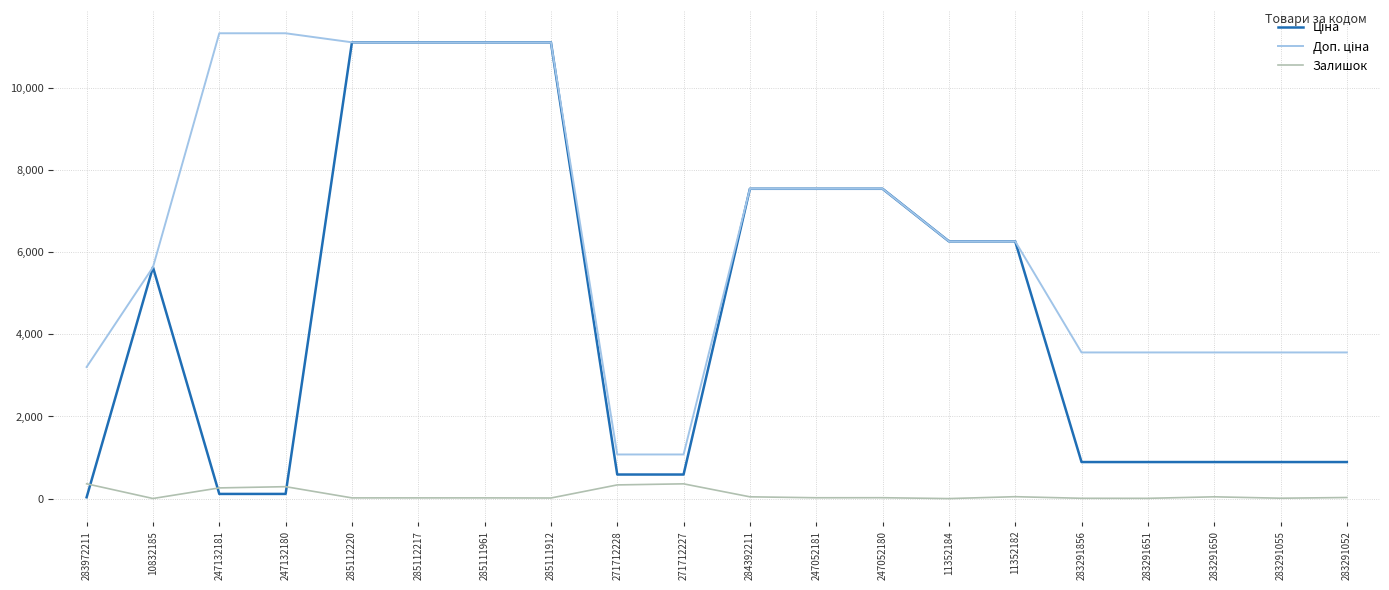

Is it true that Залишок equals 290.0 at 247132180?

True